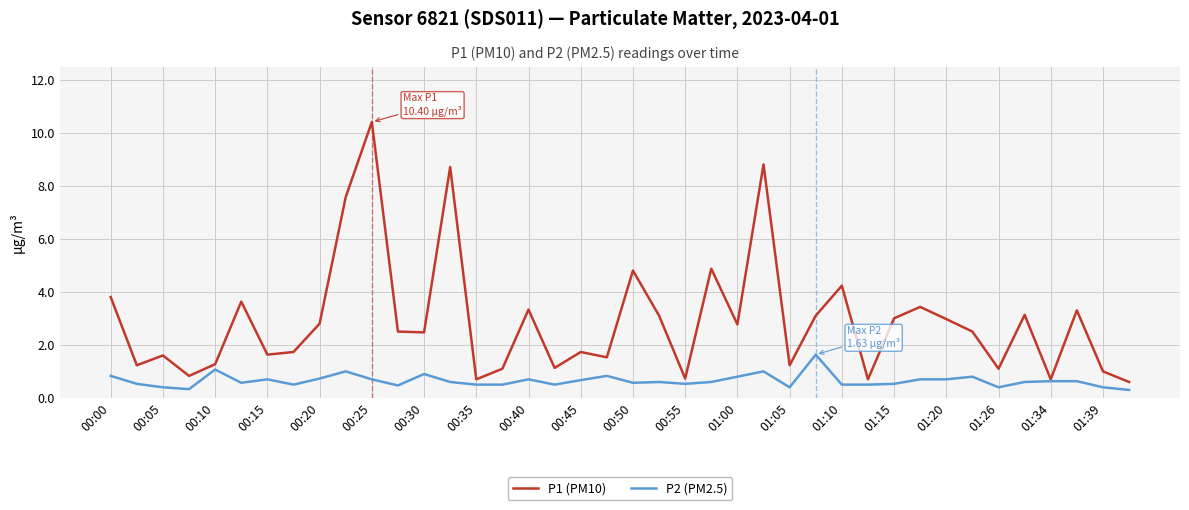

At how many categories does at least one series exceed 6?

4